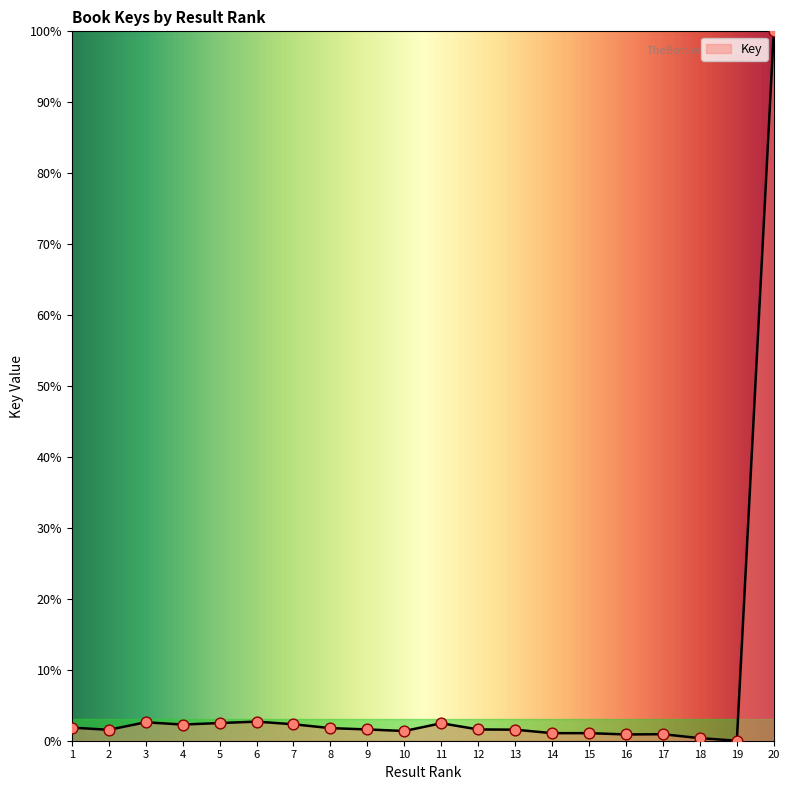

Between 10 and 5, which is larger?

5